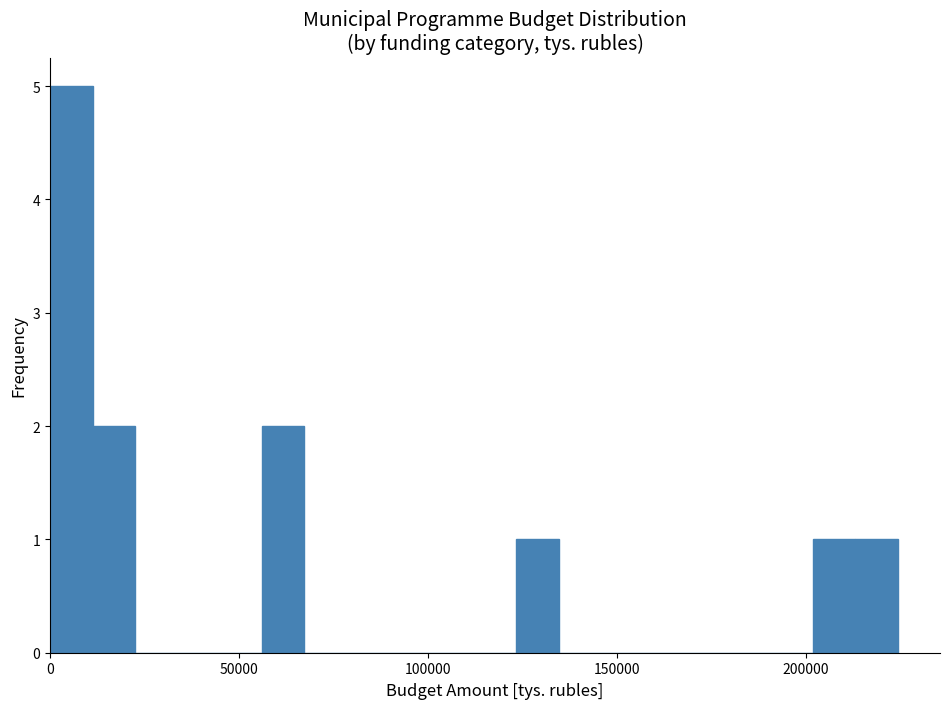

Read against the x-axis, roughly where is the centre of the tallest bar?

5000